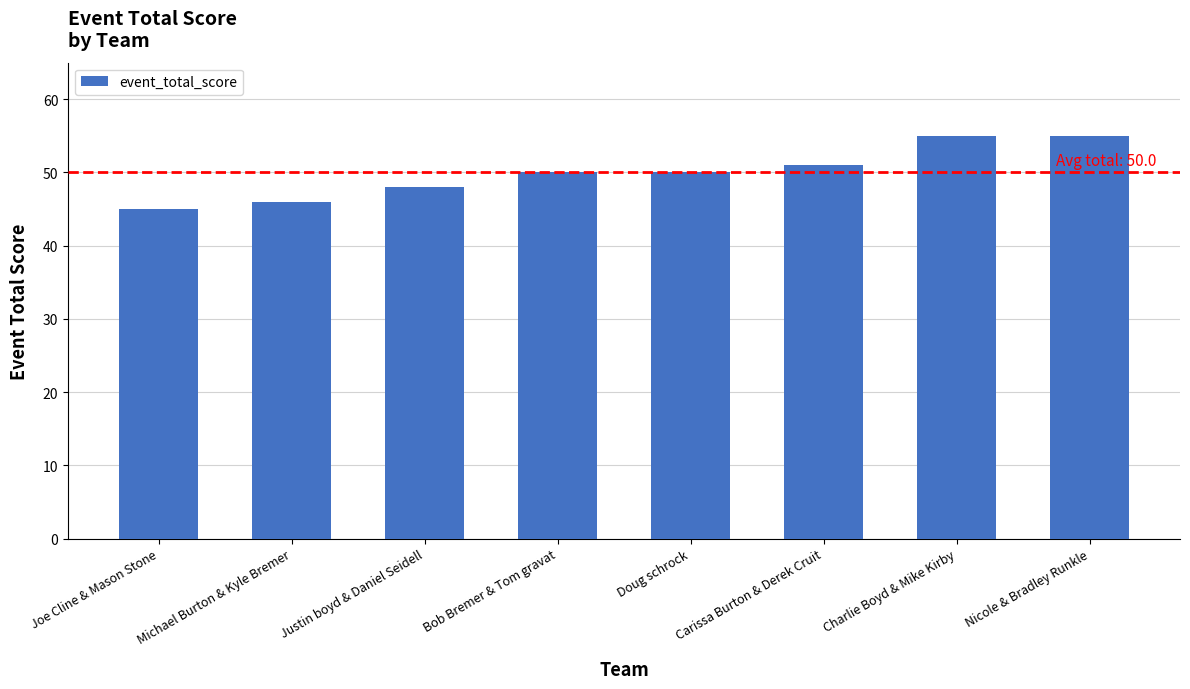

What is the label of the 6th bar from the right?

Justin boyd & Daniel Seidell